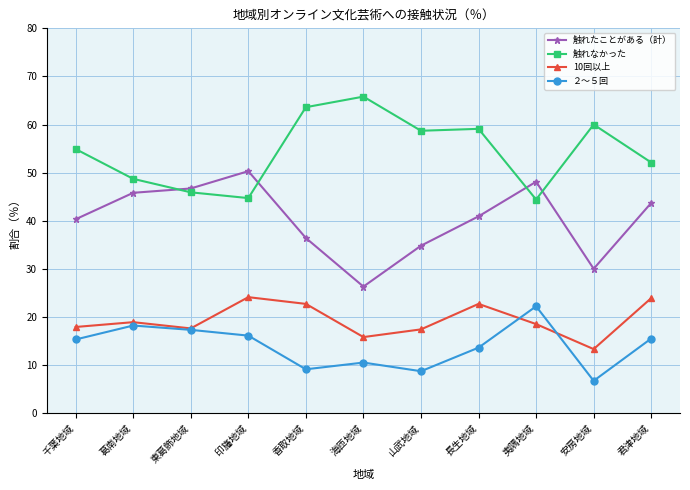

Which series has the largest total across all categories?

触れなかった